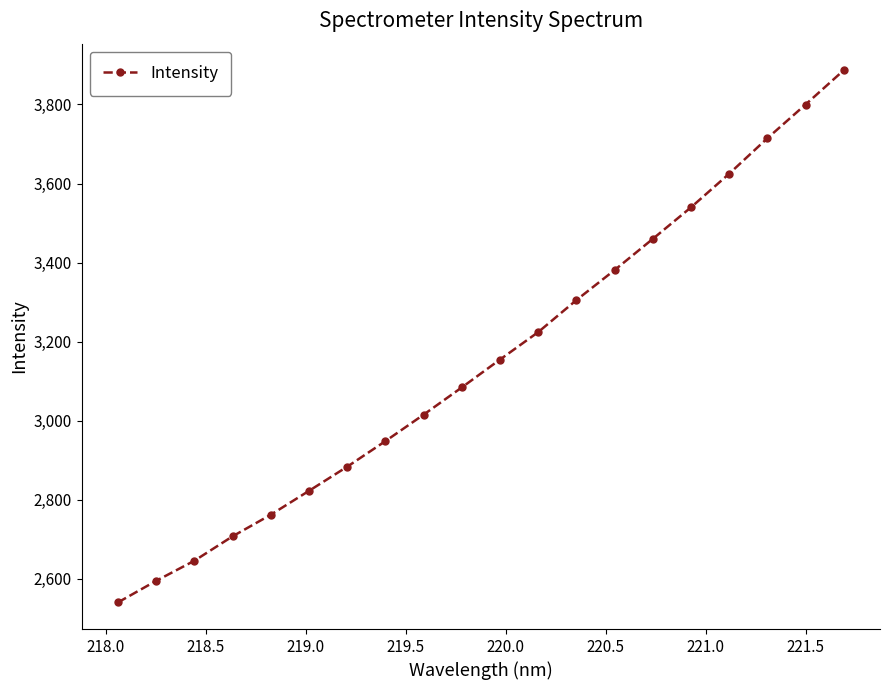

True or false: the data has more than 2 interior local peaks.

False